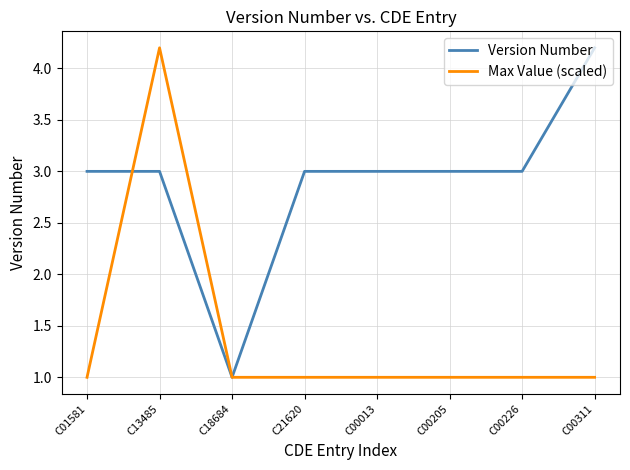

What is the average value of the Max Value (scaled) series?

1.4